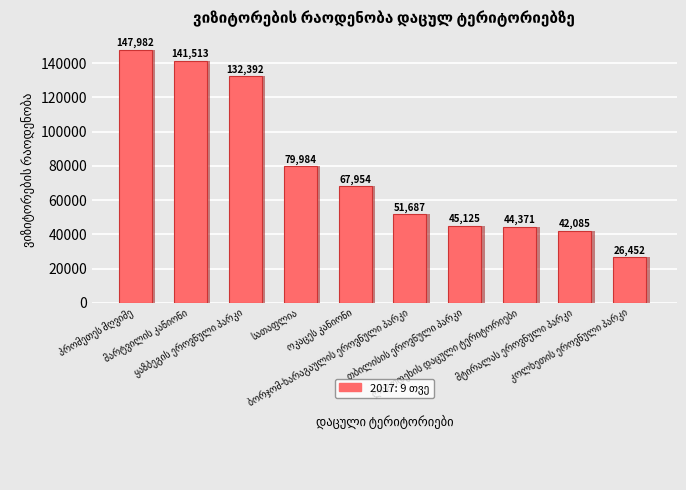

Which category has the lowest value across all series?

კოლხეთის ეროვნული პარკი